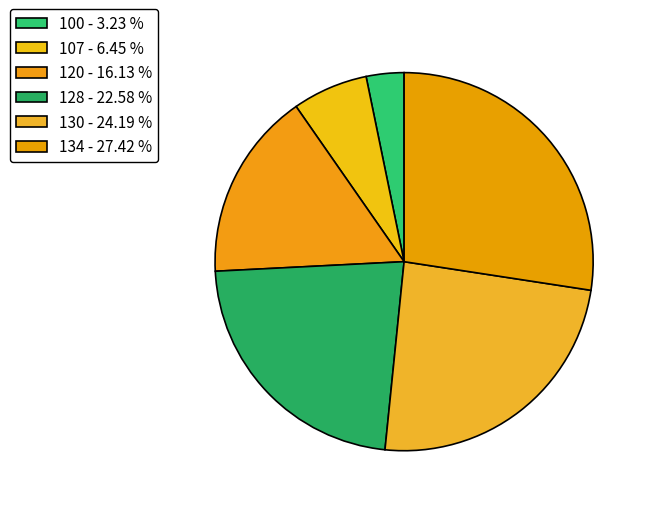

Is 100 the majority of the pie?

No